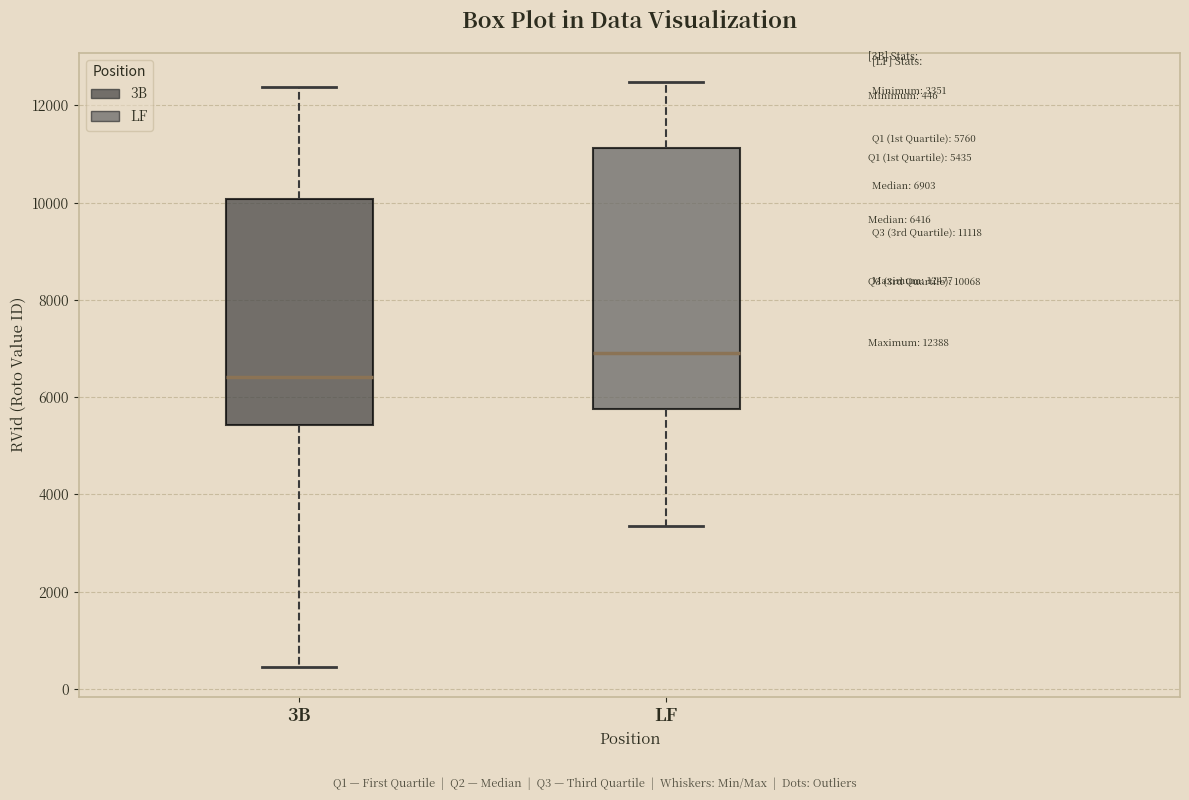

Which box is the tallest, from its lower edge to its upper edge?

LF